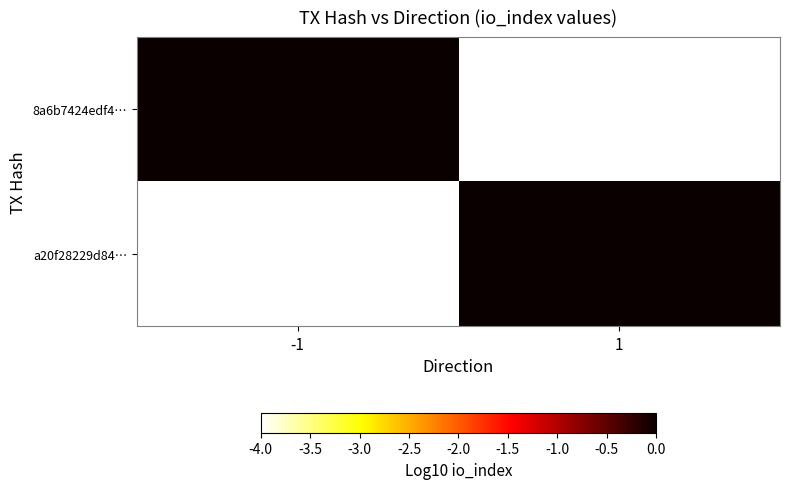

At which label does a20f28229d84… reach its minimum?

-1